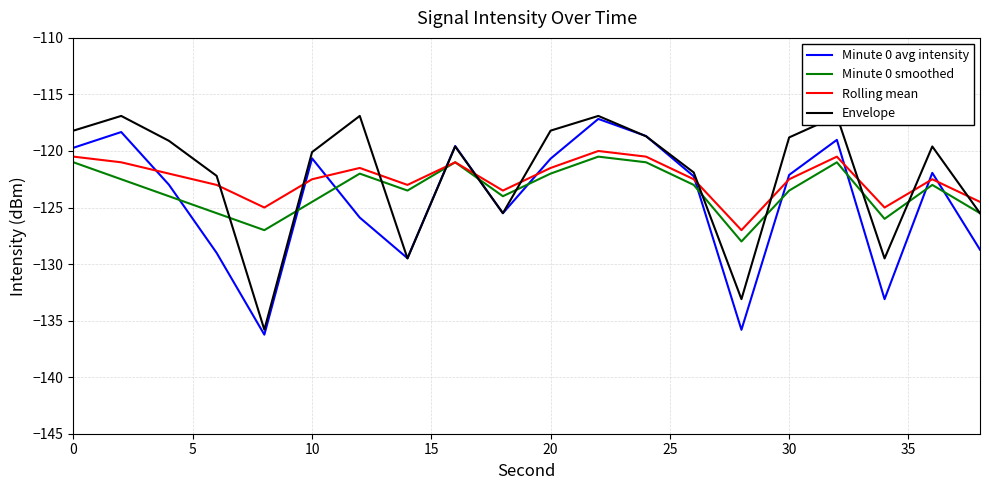

Count the number of categories in the chart.

20